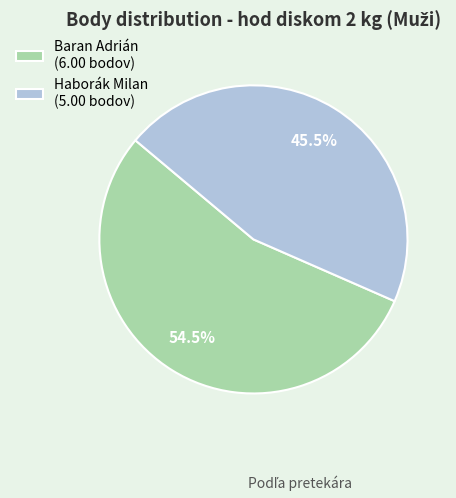

To the nearest percent, what is the difference between the Haborák Milan and Baran Adrián slice percentages?

9%